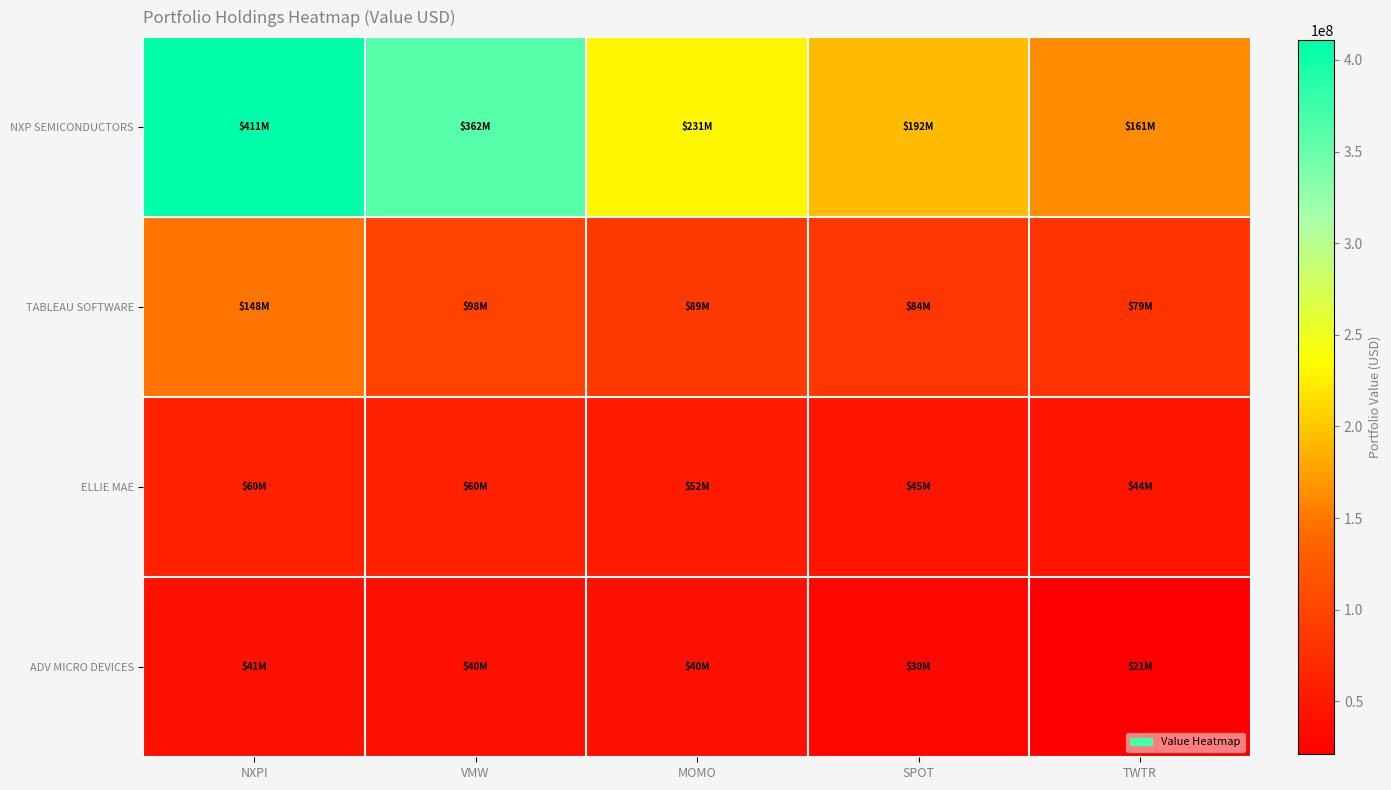

Which series has the largest total across all categories?

NXP SEMICONDUCTORS